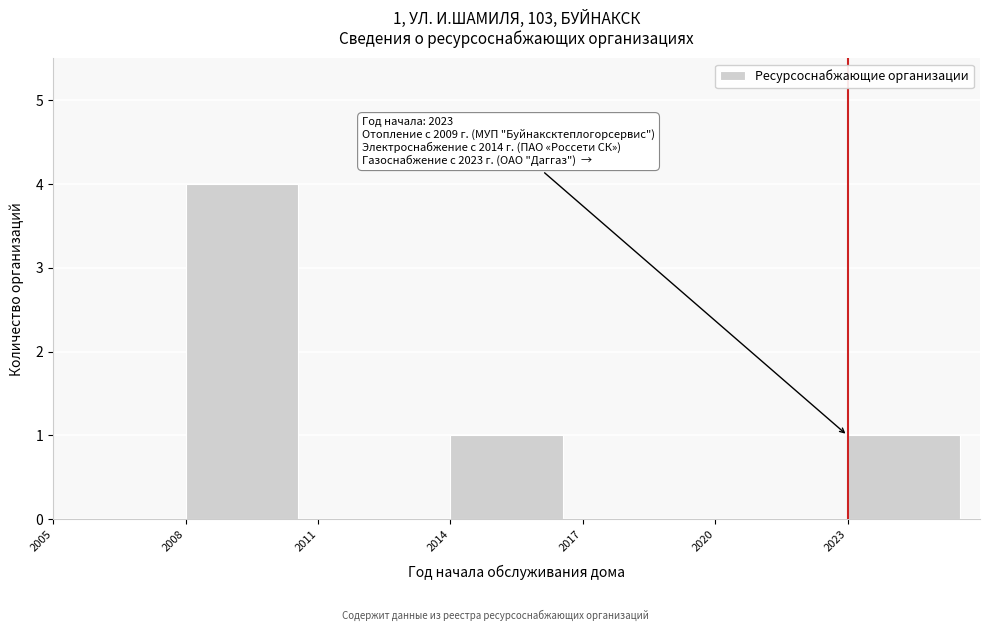

Over which range of the x-axis is the bar tallest?

2008 to 2011